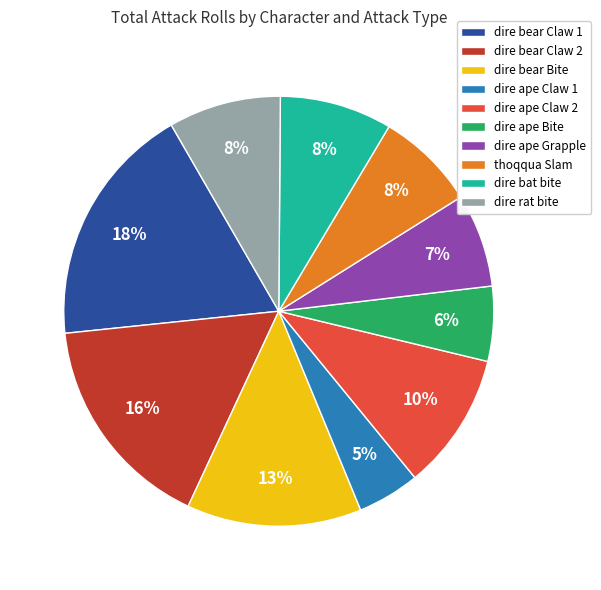

To the nearest percent, what portion does thoqqua Slam represent?

8%